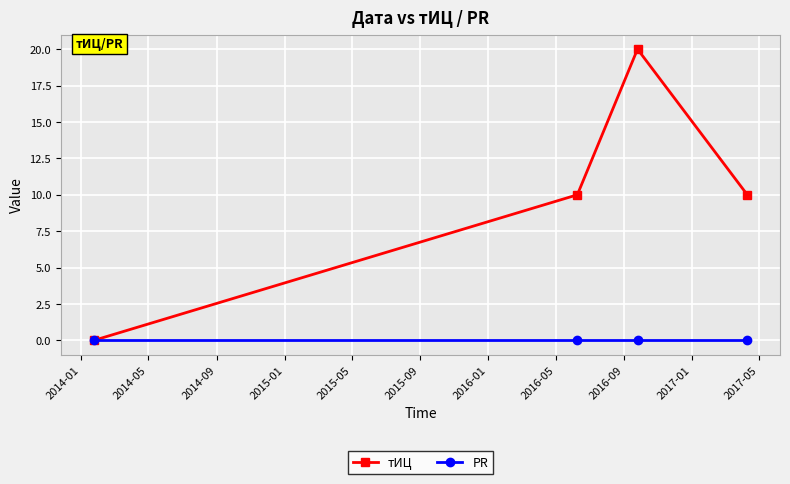

What are all the series names shown in the legend?

тИЦ, PR